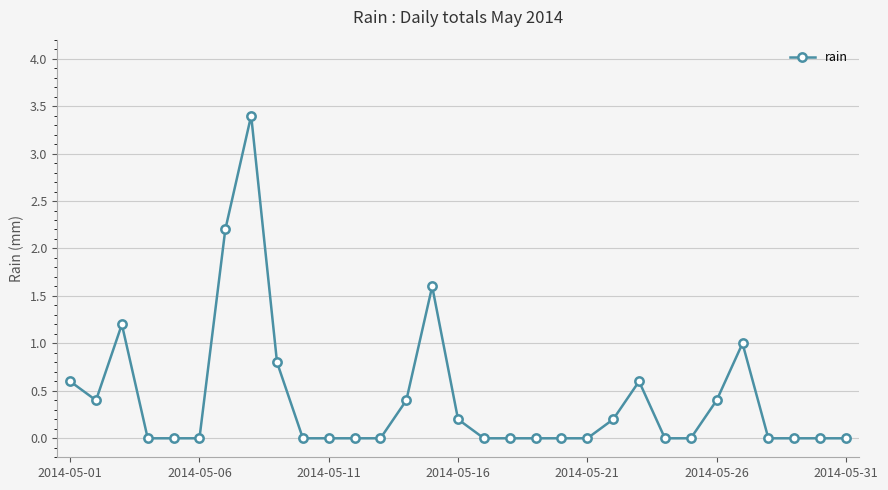

What is the difference between the maximum and minimum values?

3.4